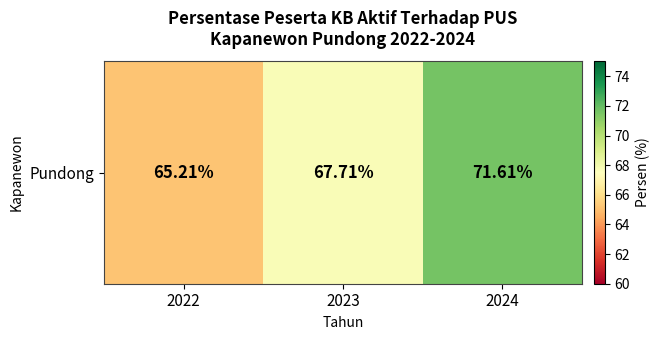

Rank the categories by value from highest to lowest.

2024, 2023, 2022